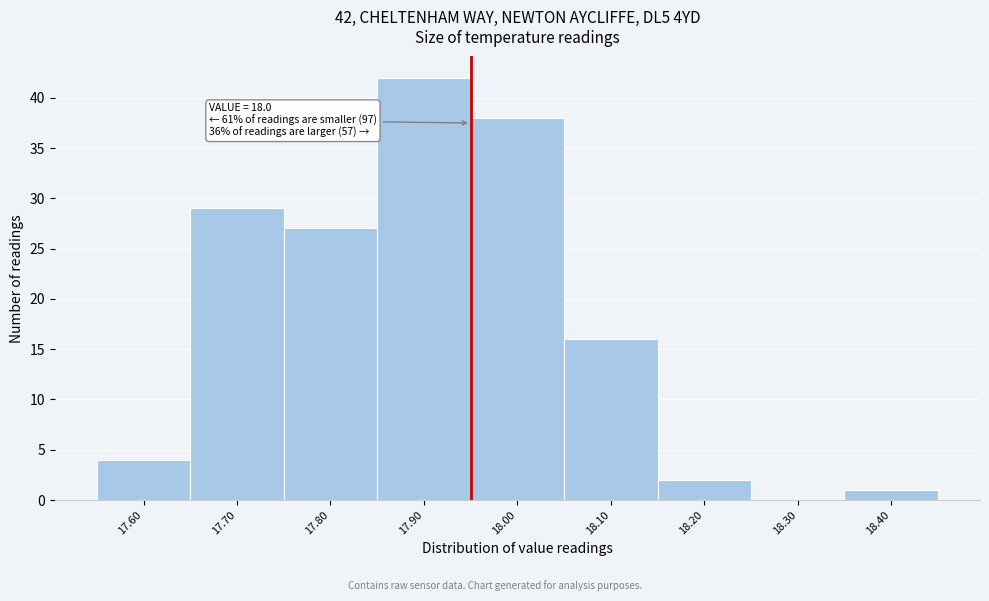

Reading left to right, extract all data points from this chart.

17.60=4	17.70=29	17.80=27	17.90=42	18.00=38	18.10=16	18.20=2	18.30=0	18.40=1